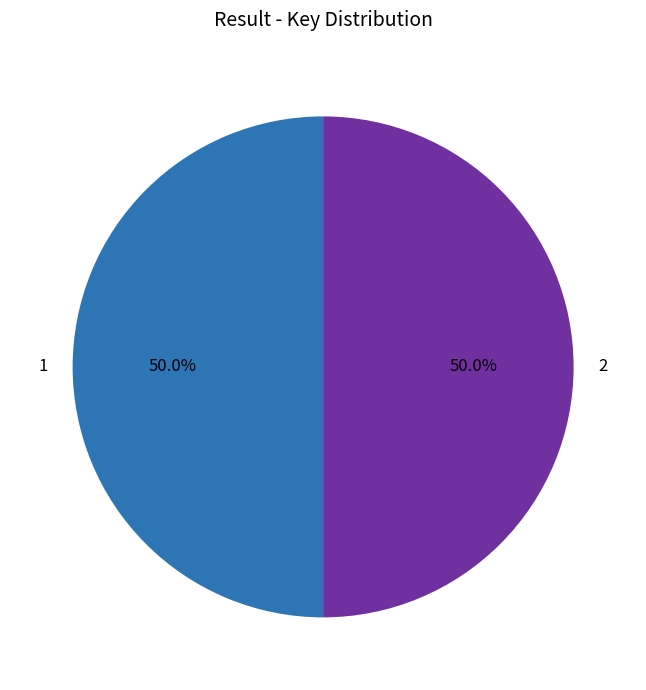

Is the sum of 1 and 2 greater than half?

Yes